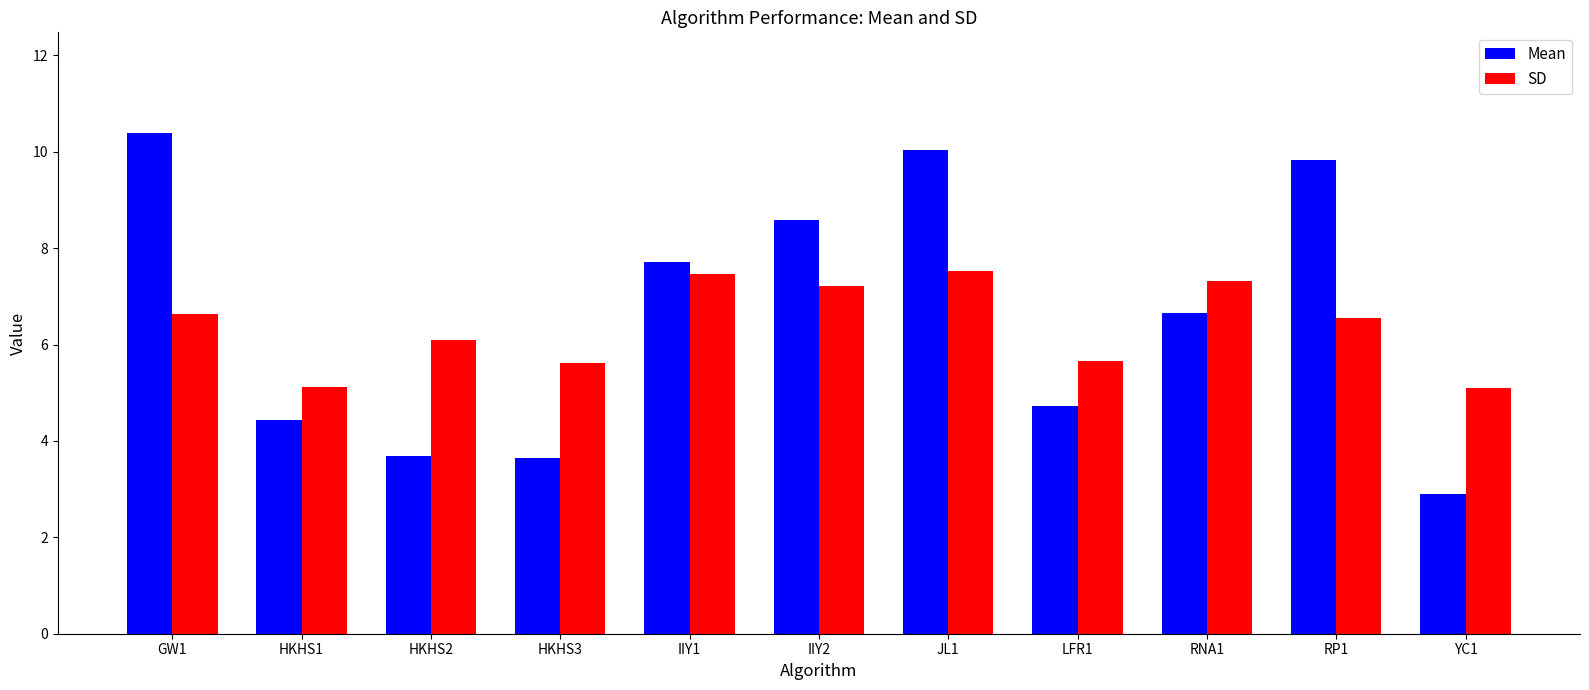

What are all the series names shown in the legend?

Mean, SD